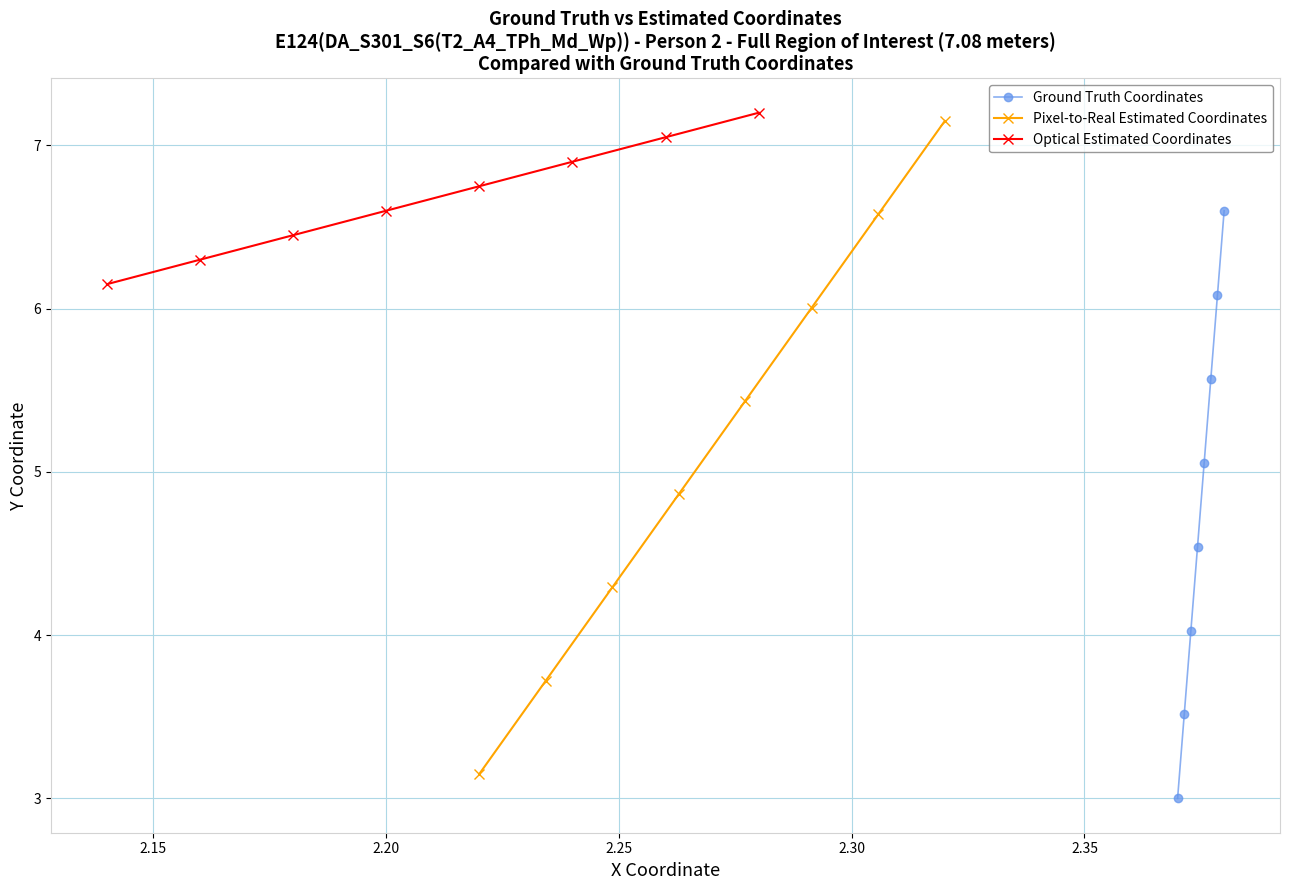

What is the average value of the Optical Estimated Coordinates series?

6.7